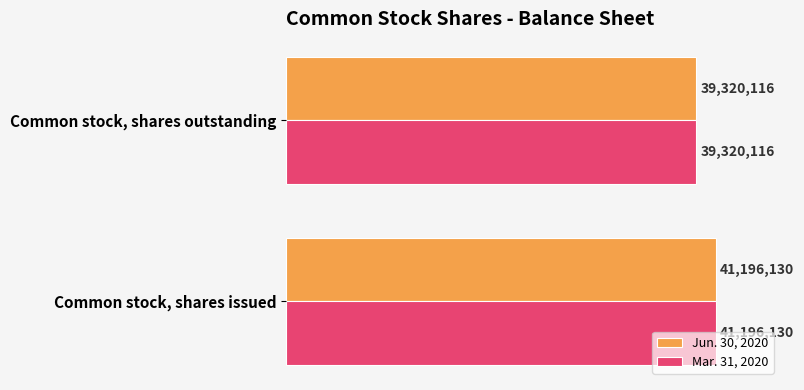

Which series has the widest spread of values?

Jun. 30, 2020